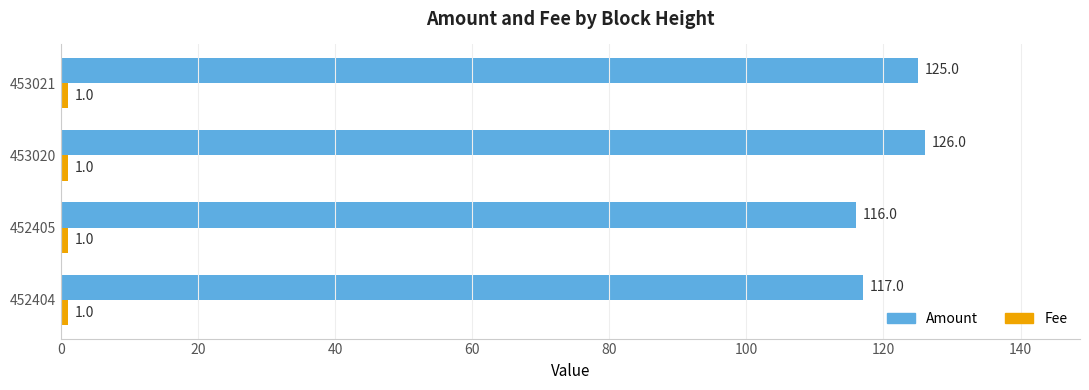

The value of Amount at 452405 is 204. True or false?

False